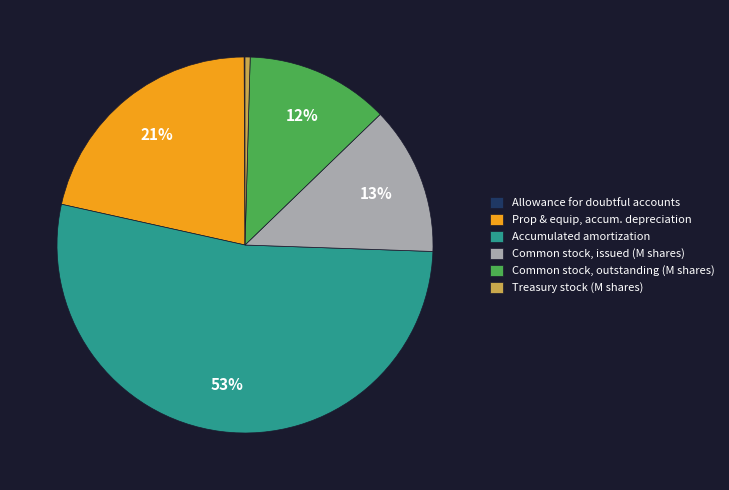

To the nearest percent, what is the average slice percentage?

17%